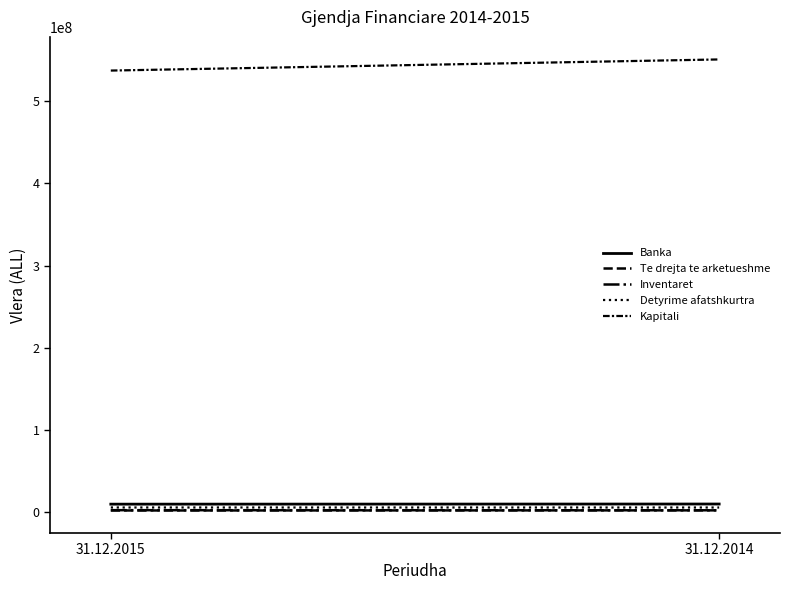

How many categories are shown in the chart?

2